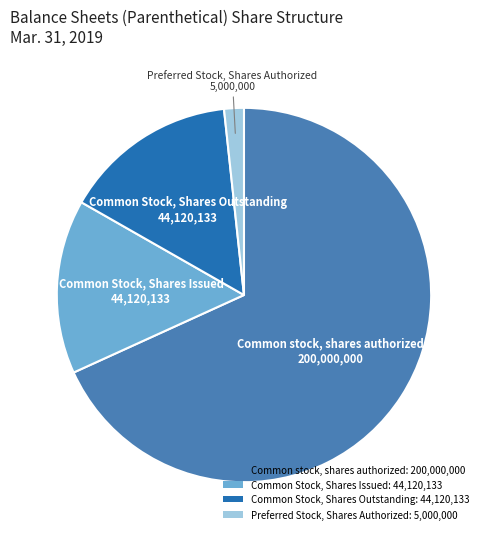

Is it true that Common Stock, Shares Outstanding: 44,120,133 is 28% of the pie?

False